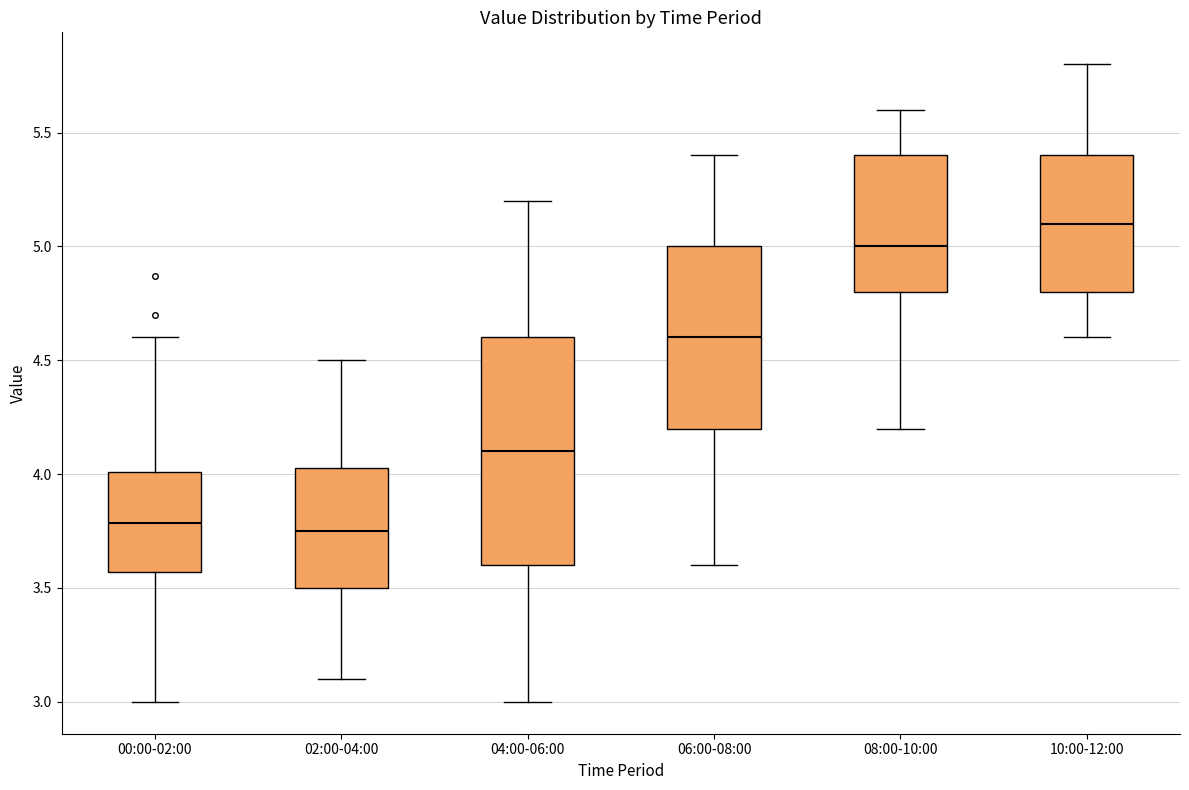

Which box's median line is the highest?

10:00-12:00